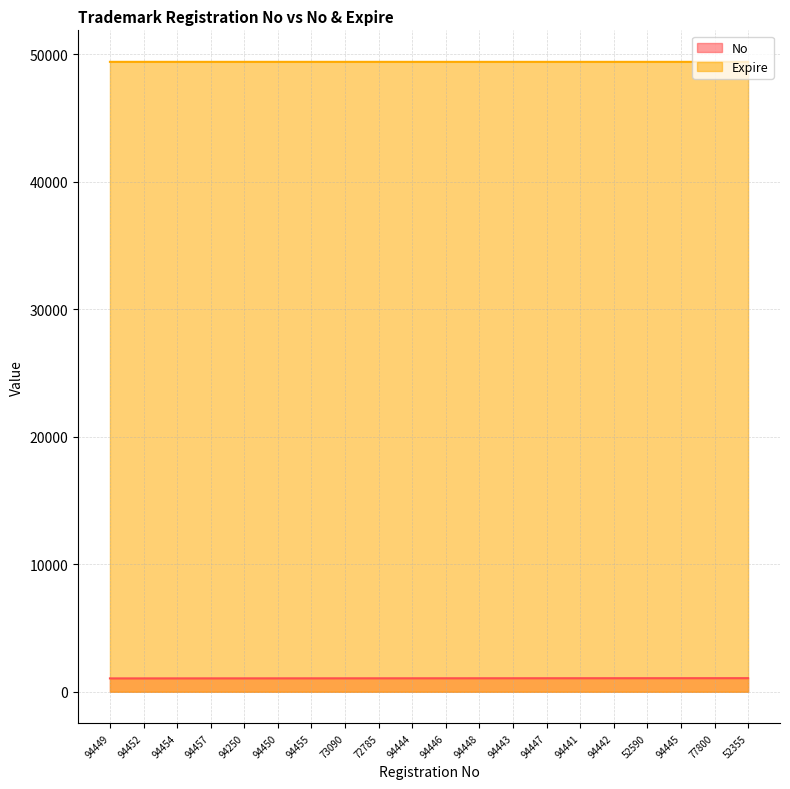

At which label is No closest to 1060?

94444